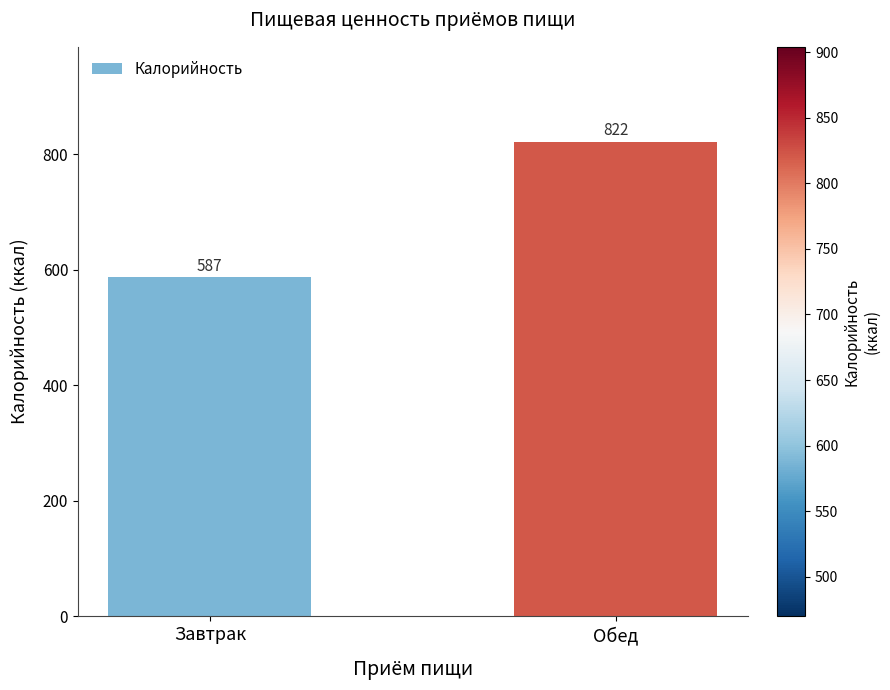

What is the change in value from Завтрак to Обед?

+235